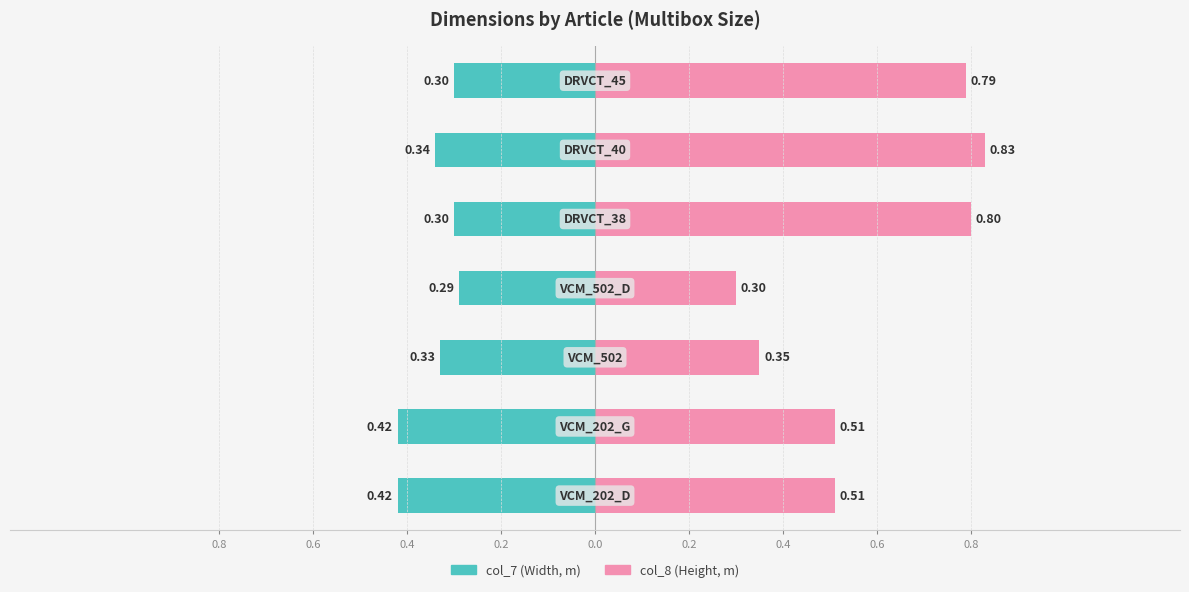

Reading left to right, extract all data points from this chart.

col_7 (Width, m): -0.4	-0.4	-0.3	-0.3	-0.3	-0.3	-0.3
col_8 (Height, m): 0.5	0.5	0.3	0.3	0.8	0.8	0.8